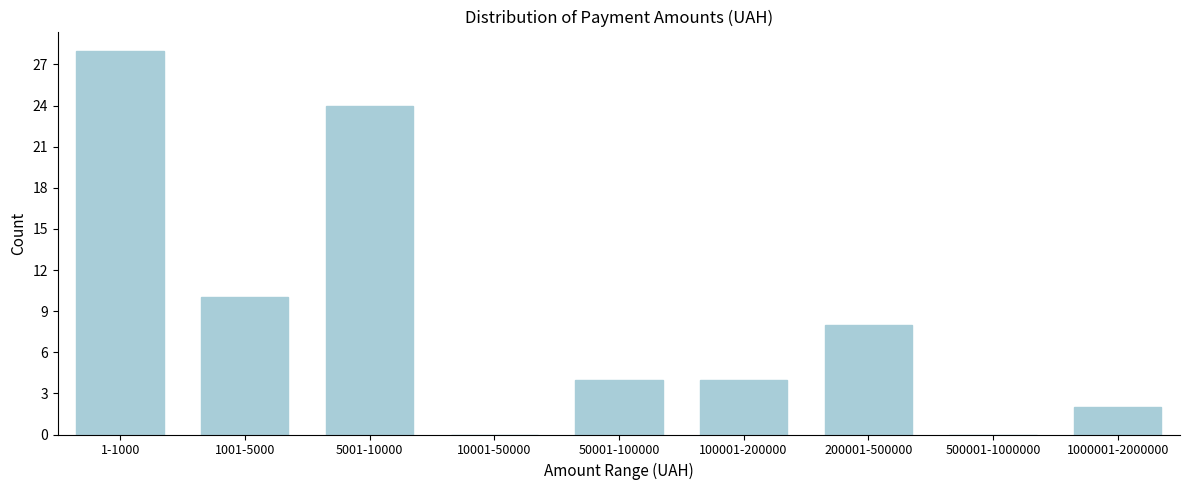

Reading left to right, extract all data points from this chart.

1-1000=28	1001-5000=10	5001-10000=24	10001-50000=0	50001-100000=4	100001-200000=4	200001-500000=8	500001-1000000=0	1000001-2000000=2